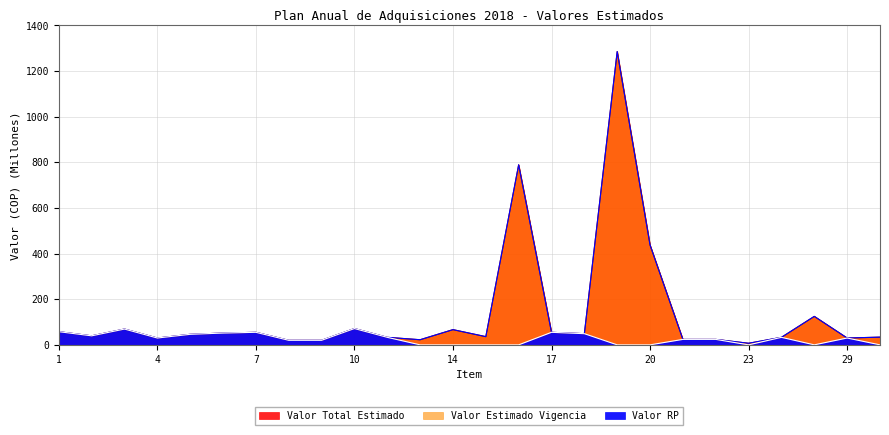

What is the highest value of the Valor RP series?

71.5